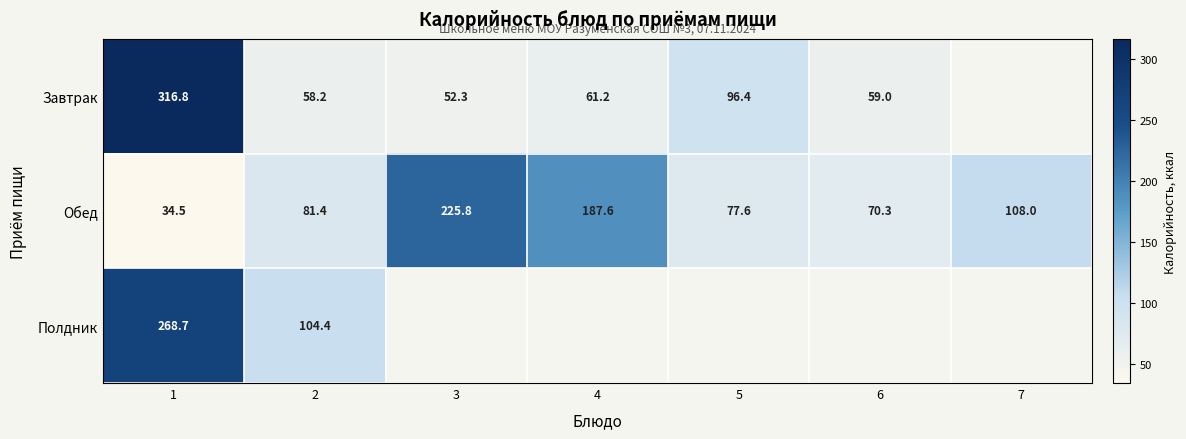

Which category has the highest value across all series?

1